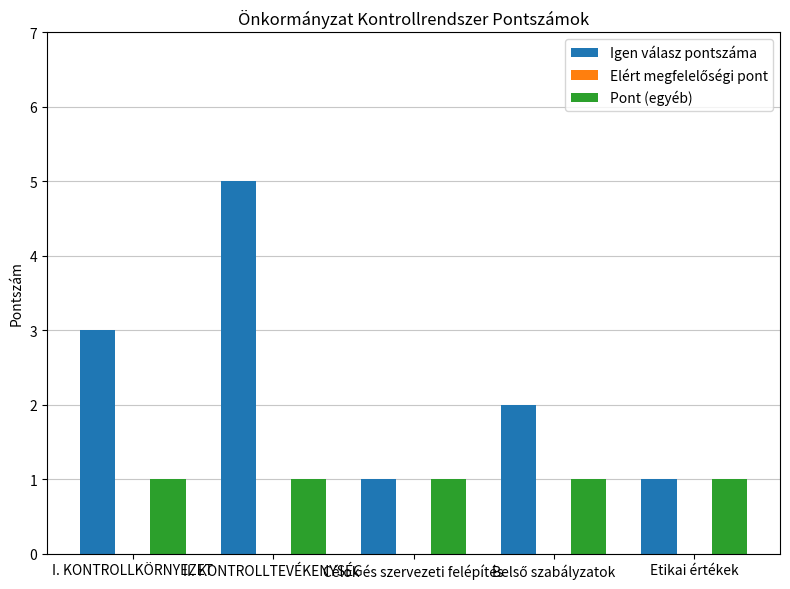

Is the value of Pont (egyéb) at I. KONTROLLKÖRNYEZET greater than the value of Igen válasz pontszáma at I. KONTROLLKÖRNYEZET?

No